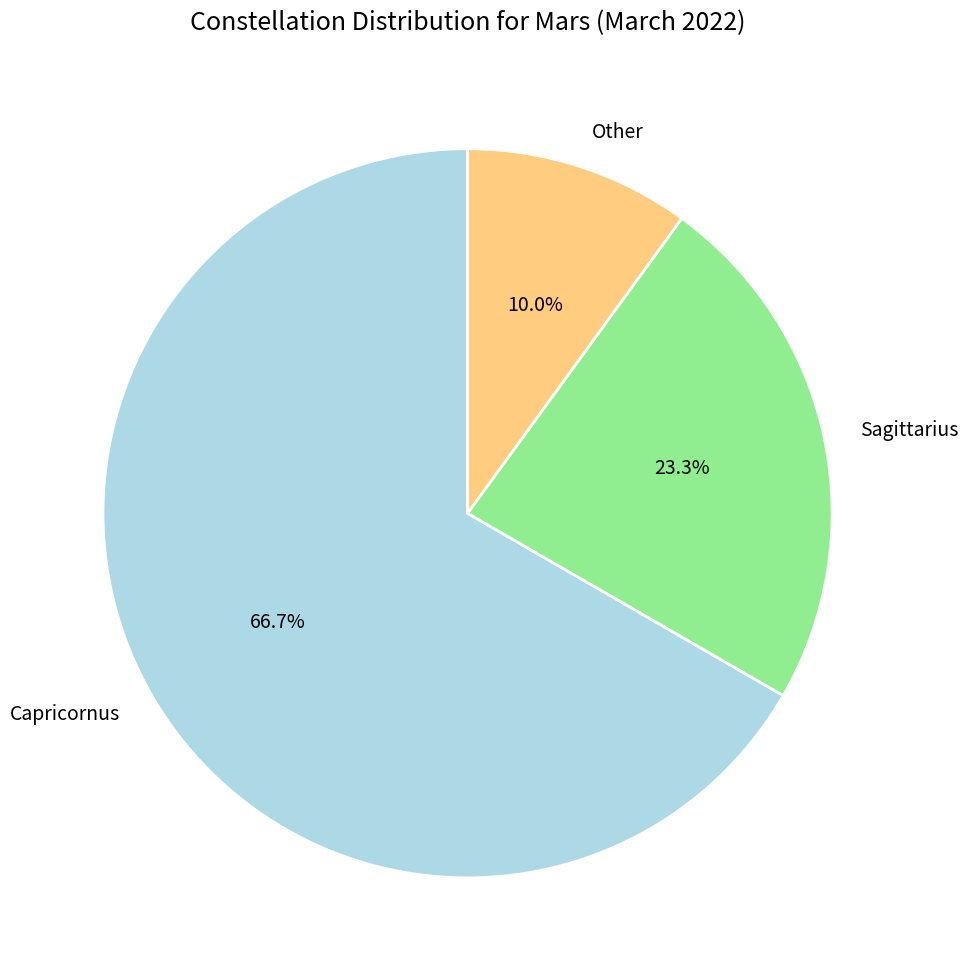

To the nearest percent, what is the difference between the Other and Sagittarius slice percentages?

13%